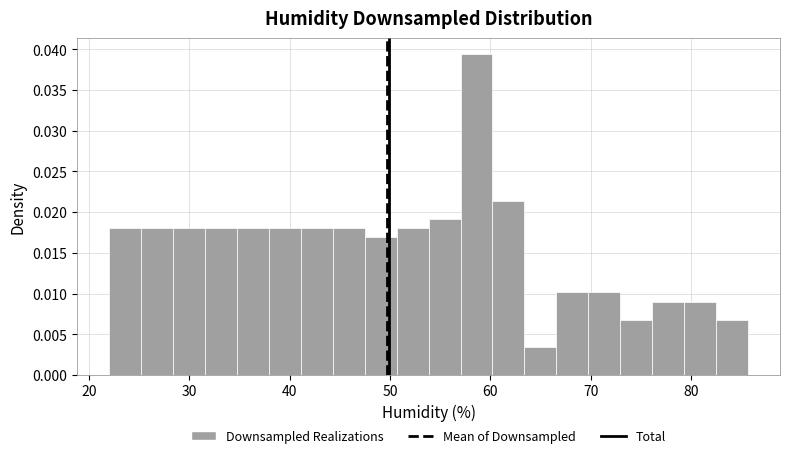

Around what value on the x-axis is the tallest bar? Give the approximate position of its centre, as read against the axis.

59